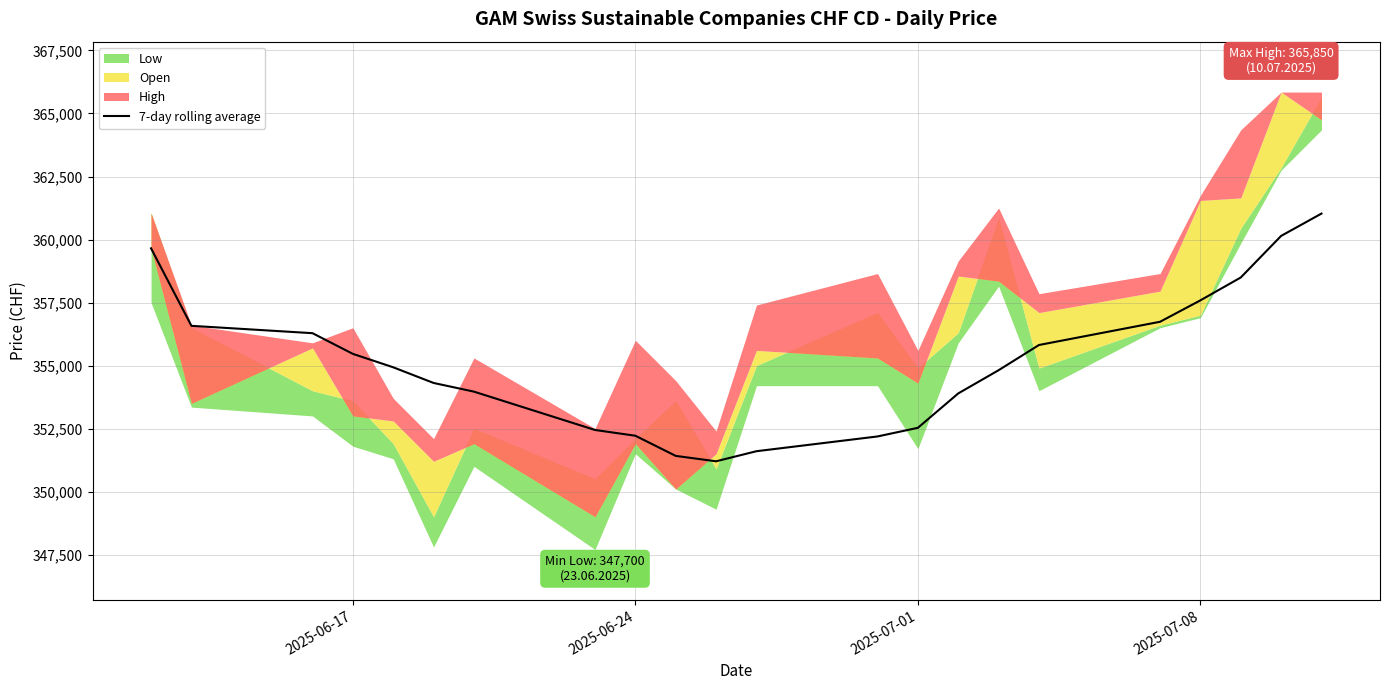

What is the difference between the maximum and minimum values?

9828.6